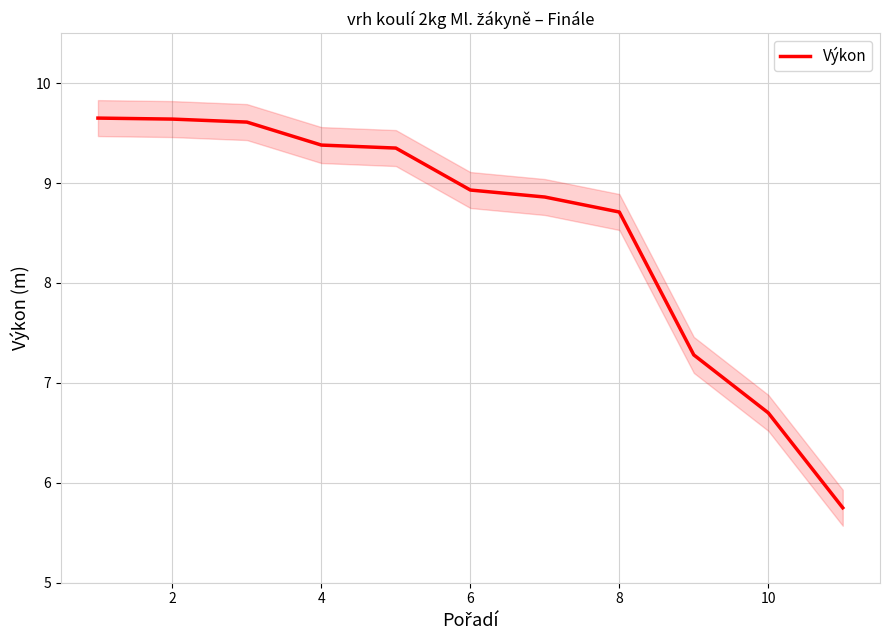

What is the lowest value of the Výkon series?

5.8